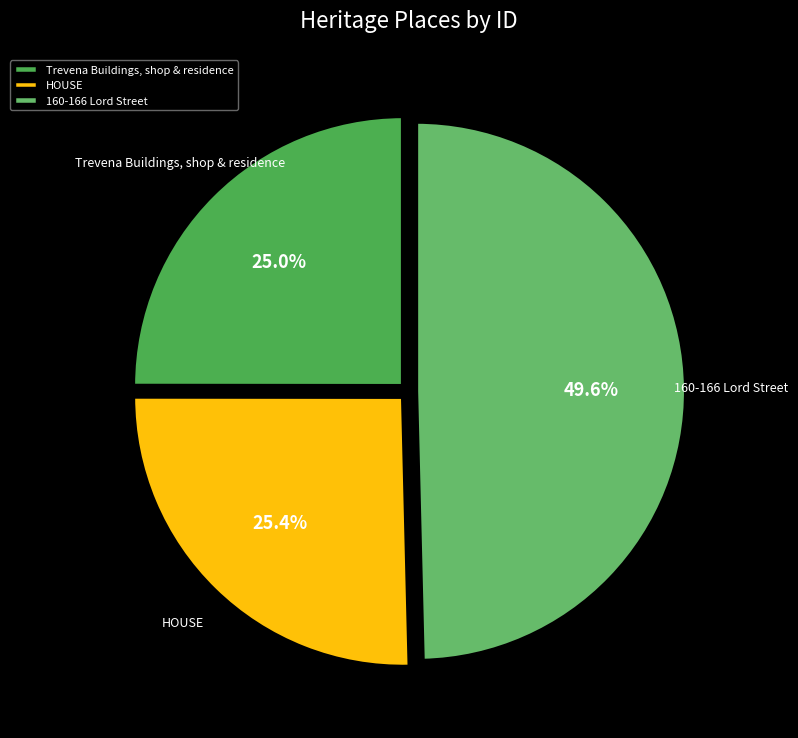

True or false: Trevena Buildings, shop & residence accounts for 25% of the total.

True